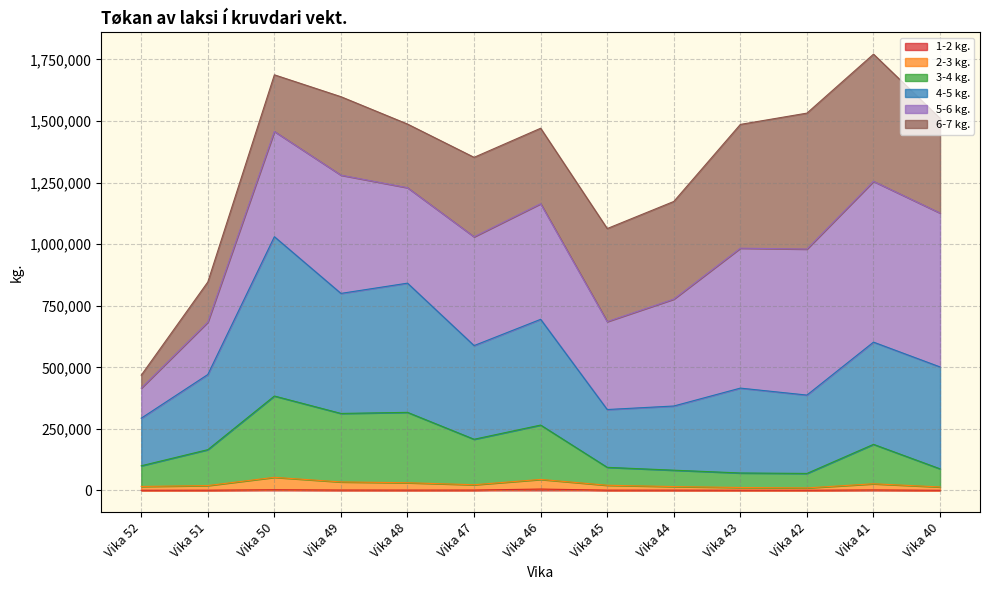

True or false: 3-4 kg. and 1-2 kg. intersect in this chart.

False